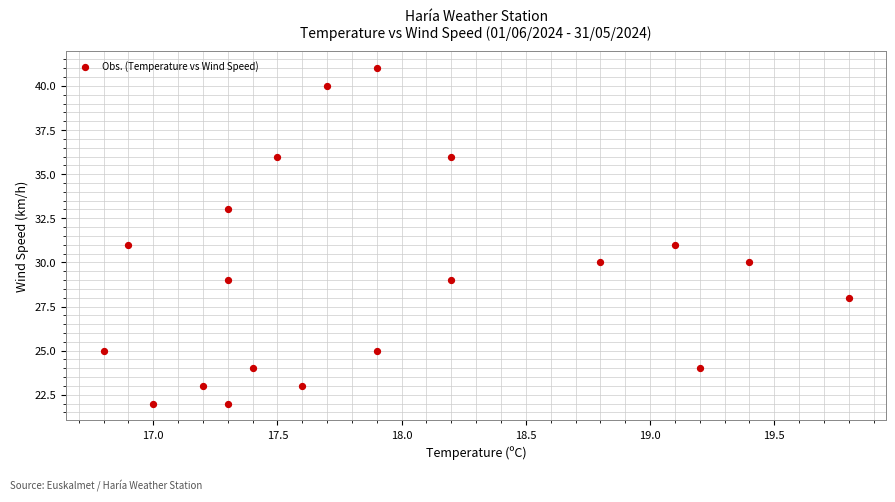

What is the range of Y values (max minus min)?

19